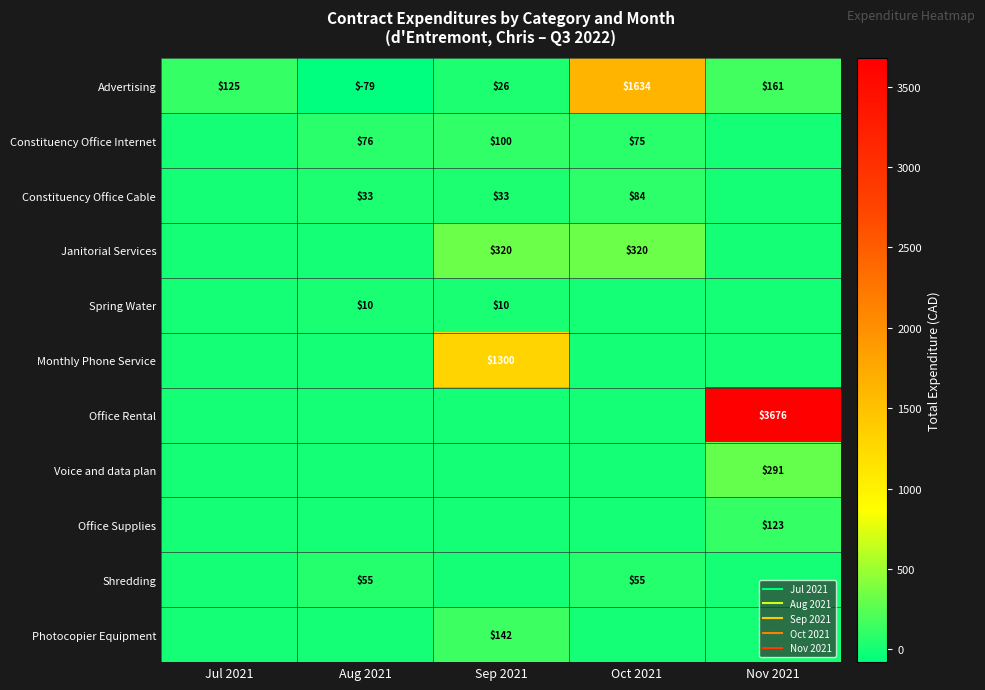

How many distinct data groups are displayed?

11